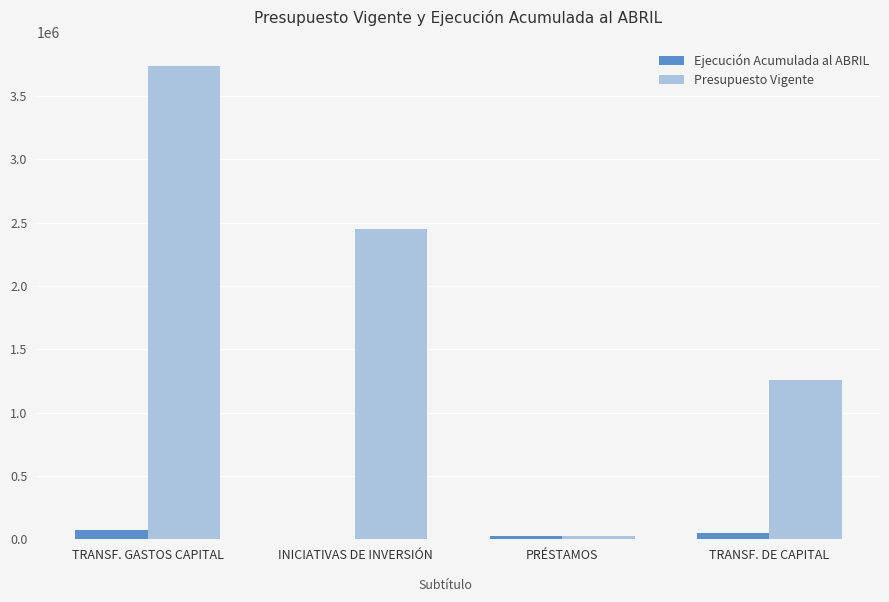

True or false: Presupuesto Vigente has a value of 1771859 at TRANSF. GASTOS CAPITAL.

False